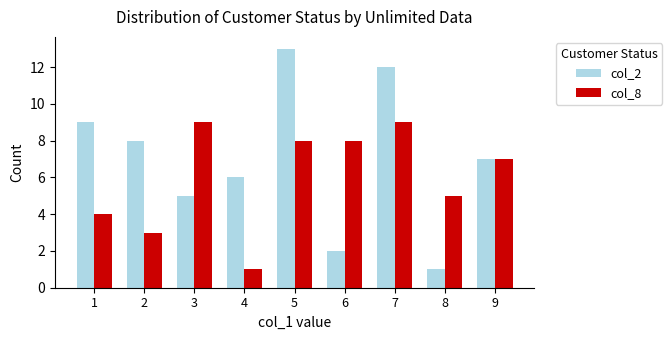

Which category has the lowest value in the col_2 series?

8